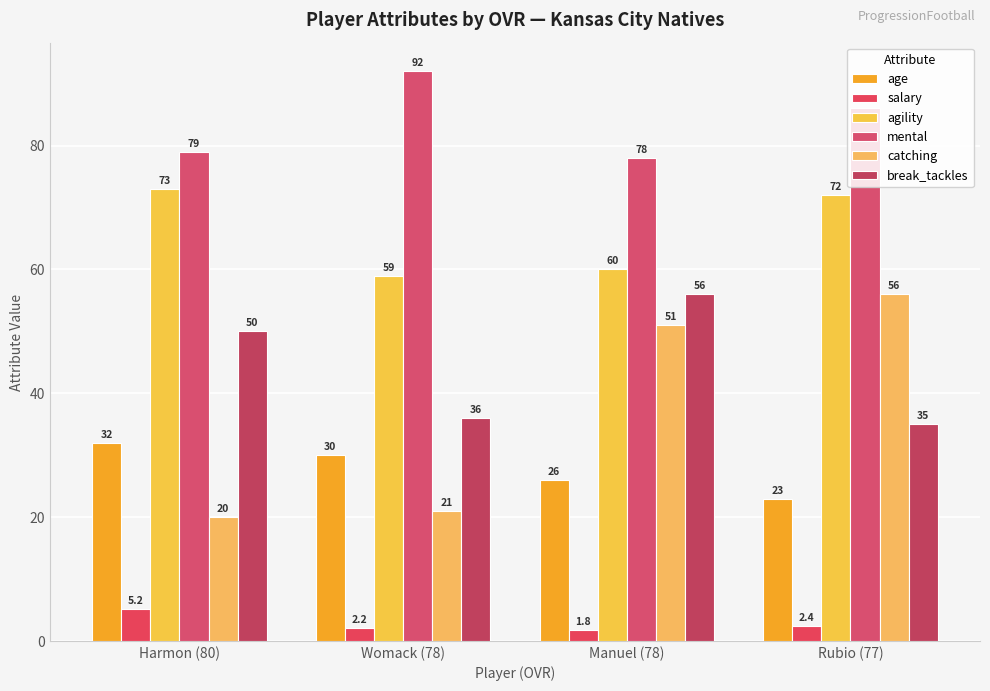

What is the difference between the maximum and minimum values in the mental series?

14.0